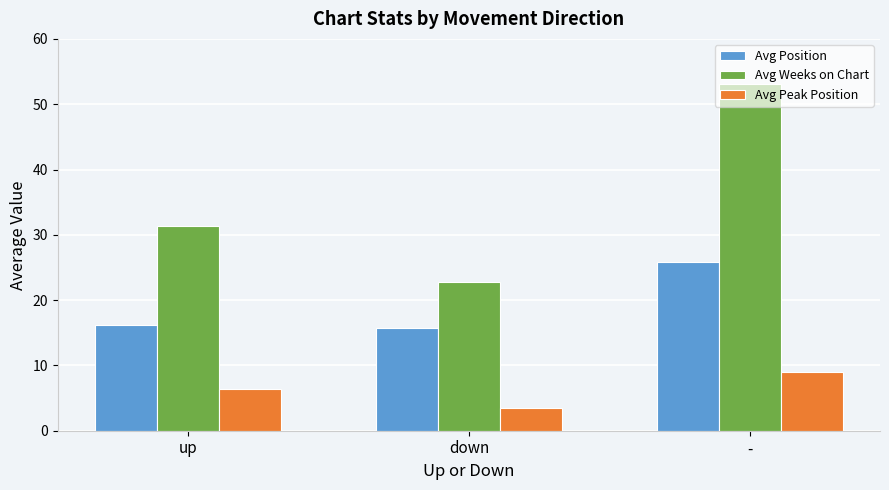

At which category does the chart reach its minimum across all series?

down